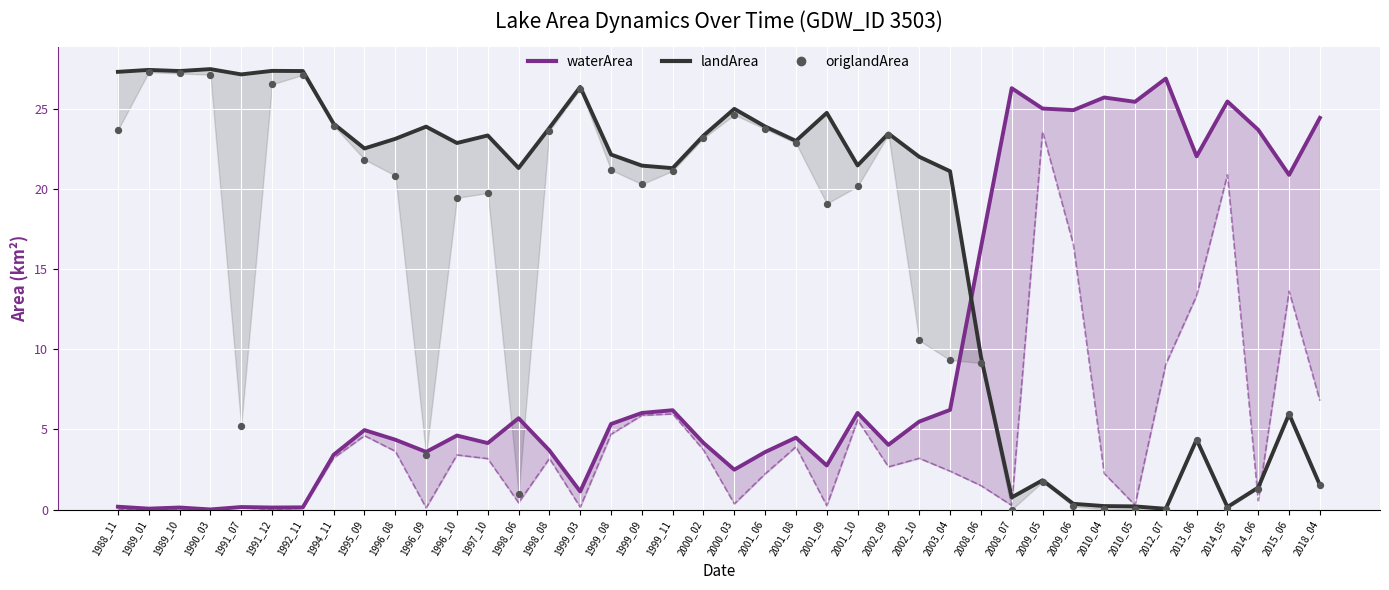

Is the value of waterArea at 1995_09 greater than the value of landArea at 2013_06?

Yes